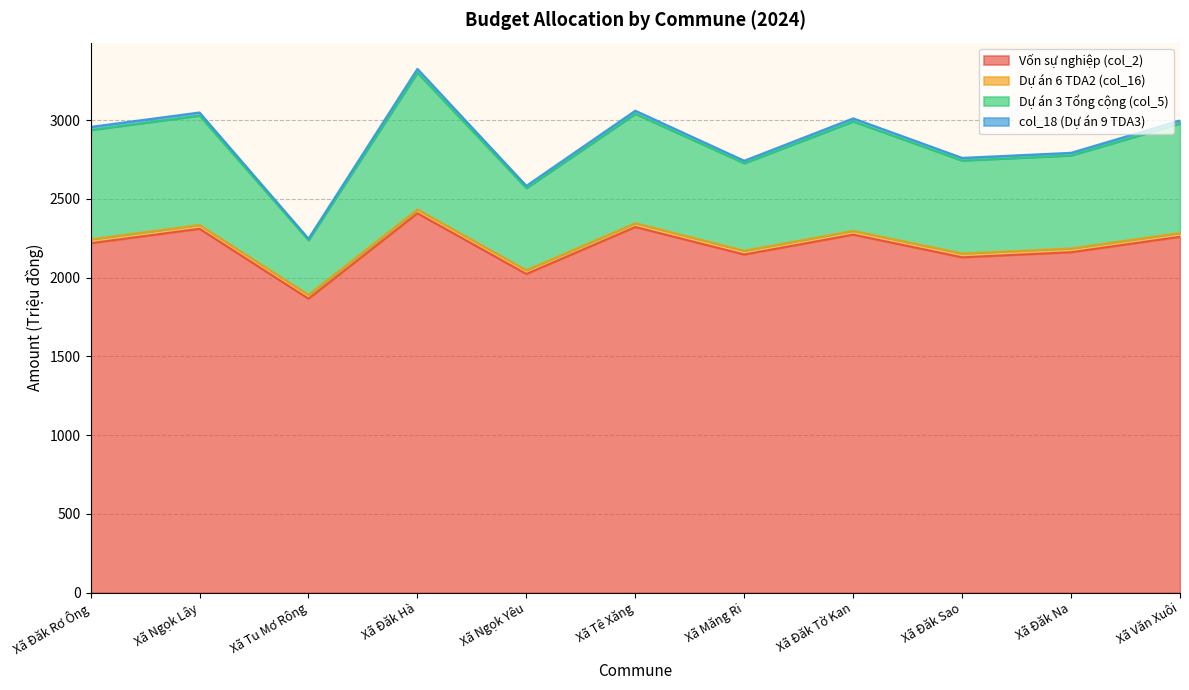

What is the sum of all Vốn sự nghiệp (col_2) values?

24119.4